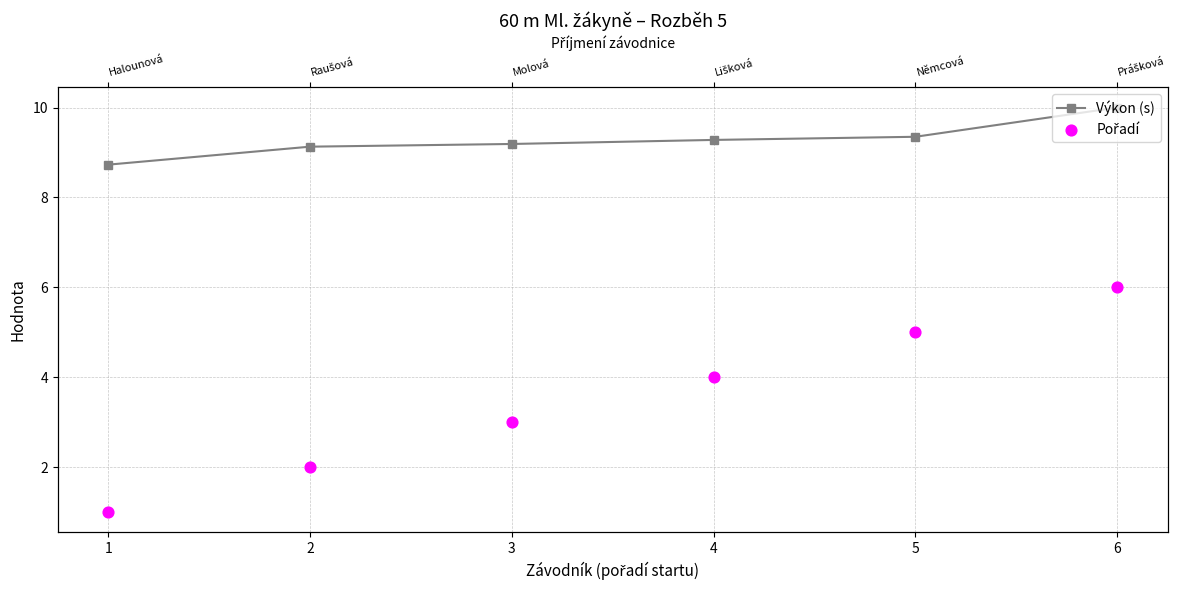

Is the value of Pořadí at 6 greater than the value of Výkon (s) at 3?

No